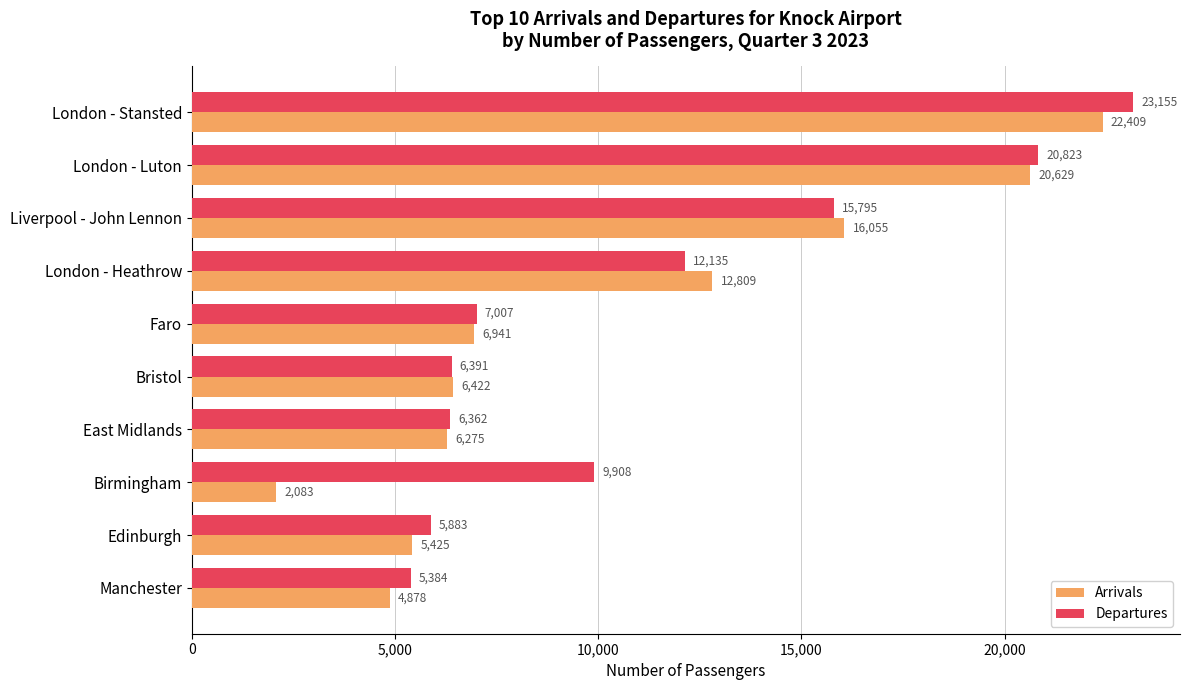

At which category is the sum across all series the highest?

London - Stansted